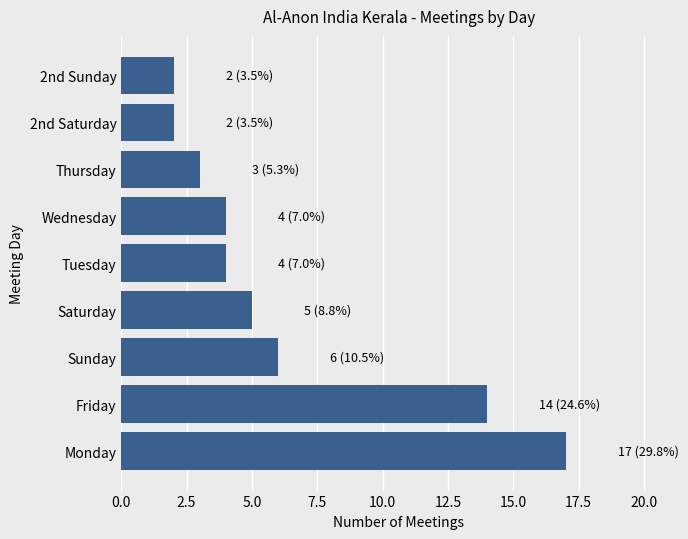

The value at 2nd Saturday is 3. True or false?

False